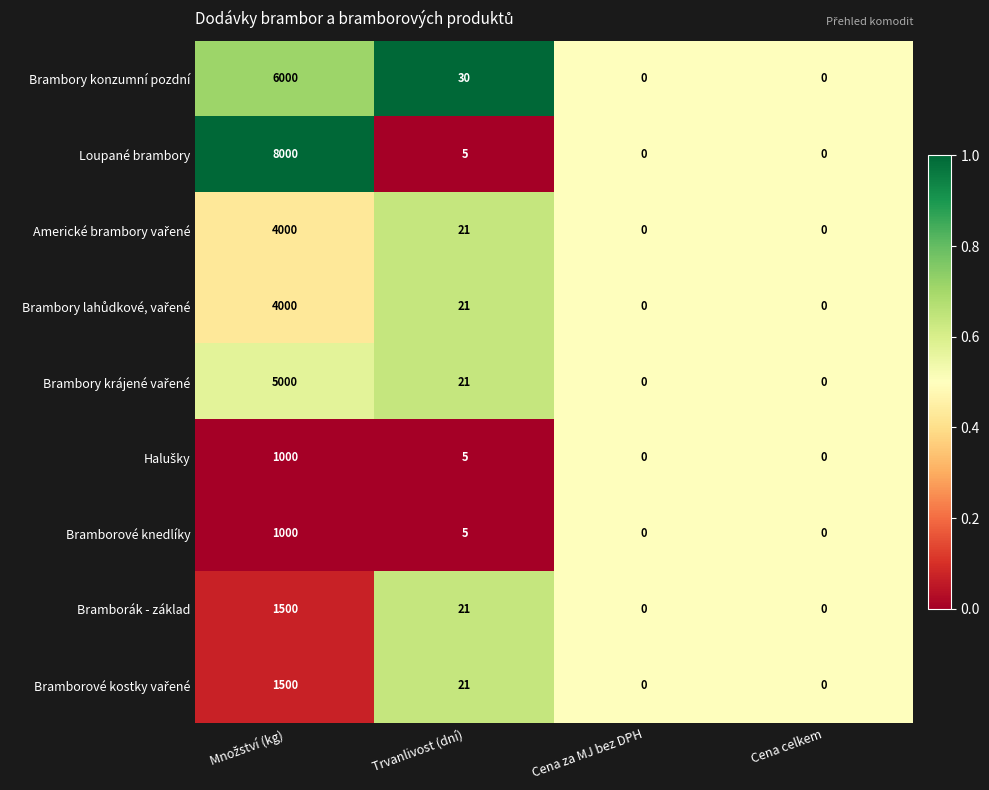

Which series has the largest total across all categories?

Loupané brambory